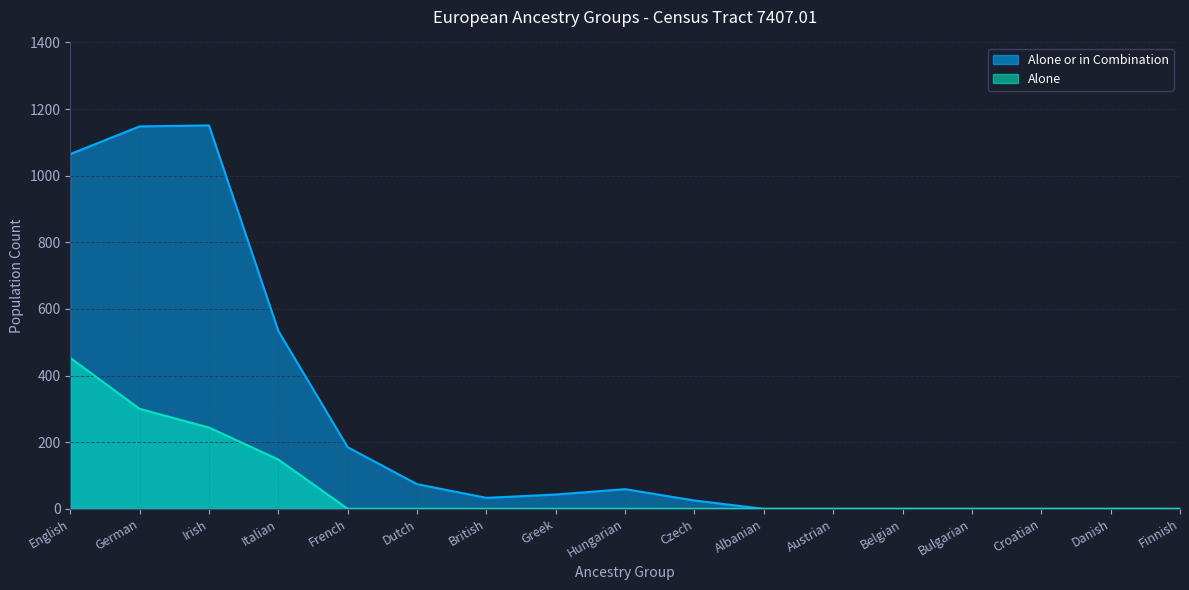

At which category is the sum across all series the highest?

English